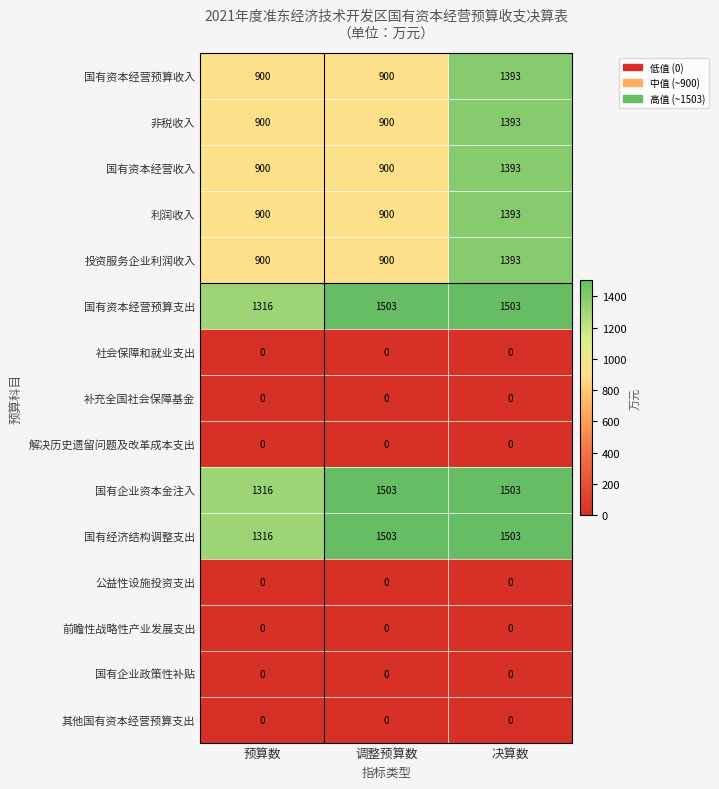

What is the spread (max minus min) of values at 调整预算数?

1503